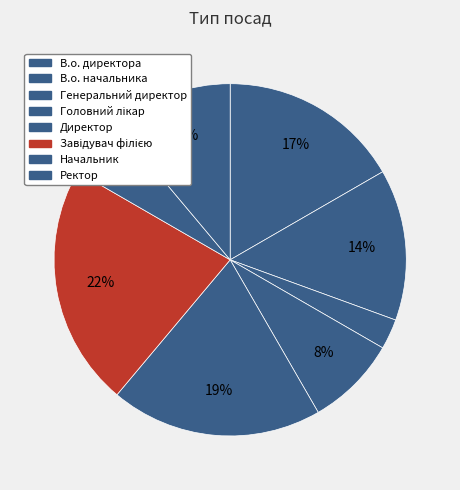

Which category has the biggest portion of the pie?

Завідувач філією